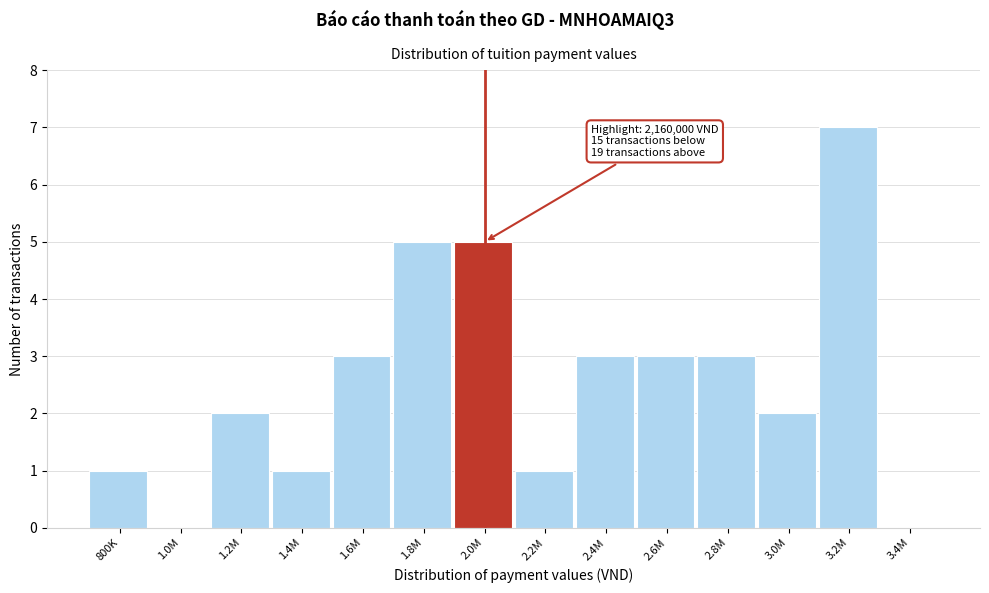

Reading left to right, list all the values displayed in this chart.

800K=1	1.0M=0	1.2M=2	1.4M=1	1.6M=3	1.8M=5	2.0M=5	2.2M=1	2.4M=3	2.6M=3	2.8M=3	3.0M=2	3.2M=7	3.4M=0